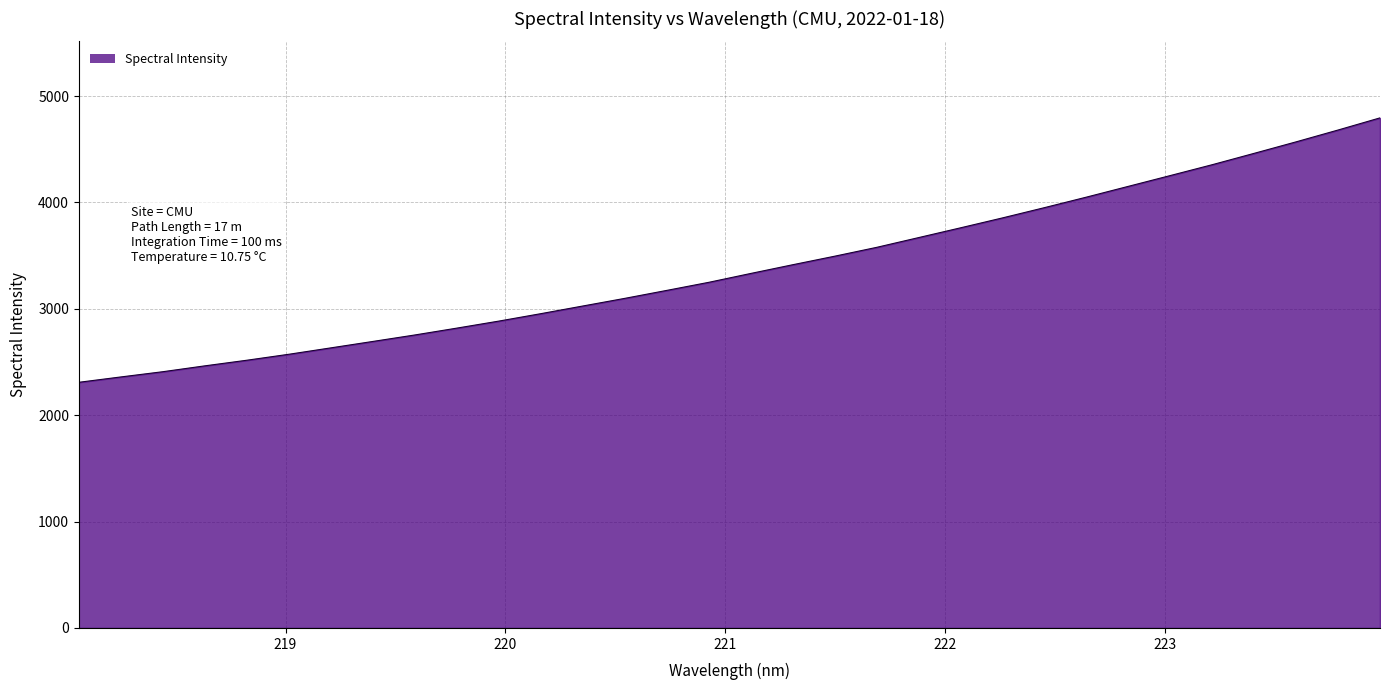

What is the difference between the maximum and minimum values?

2485.9